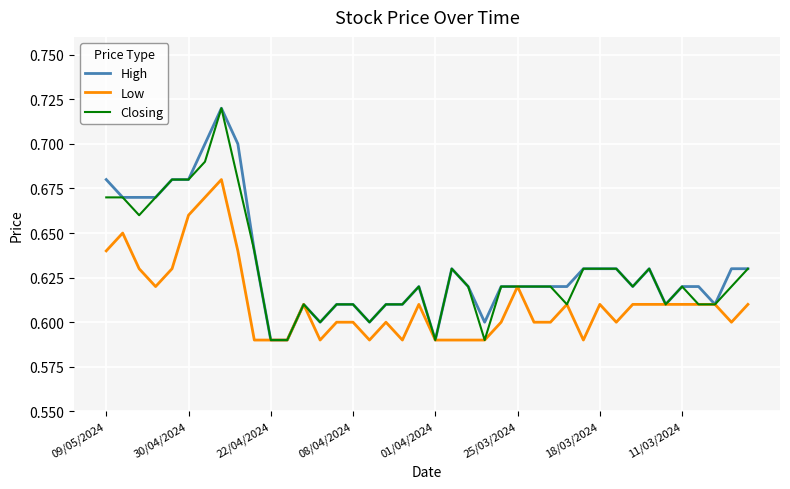

What are all the series names shown in the legend?

High, Low, Closing